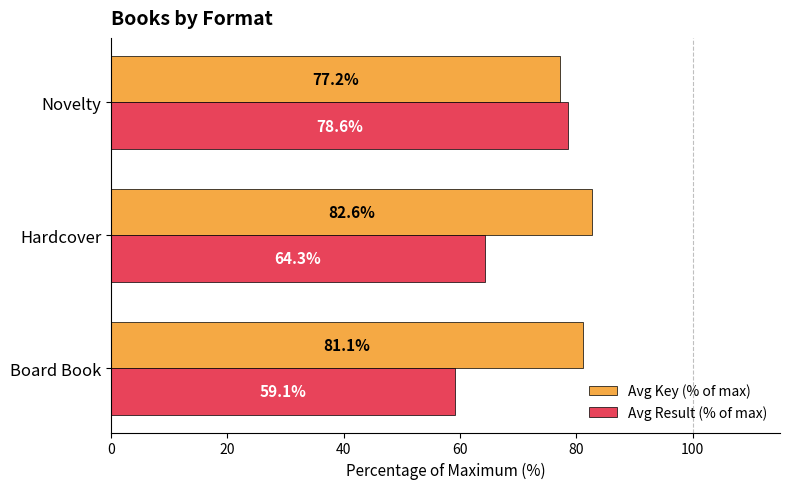

Is it true that Avg Result (% of max) equals 64.3 at Hardcover?

True